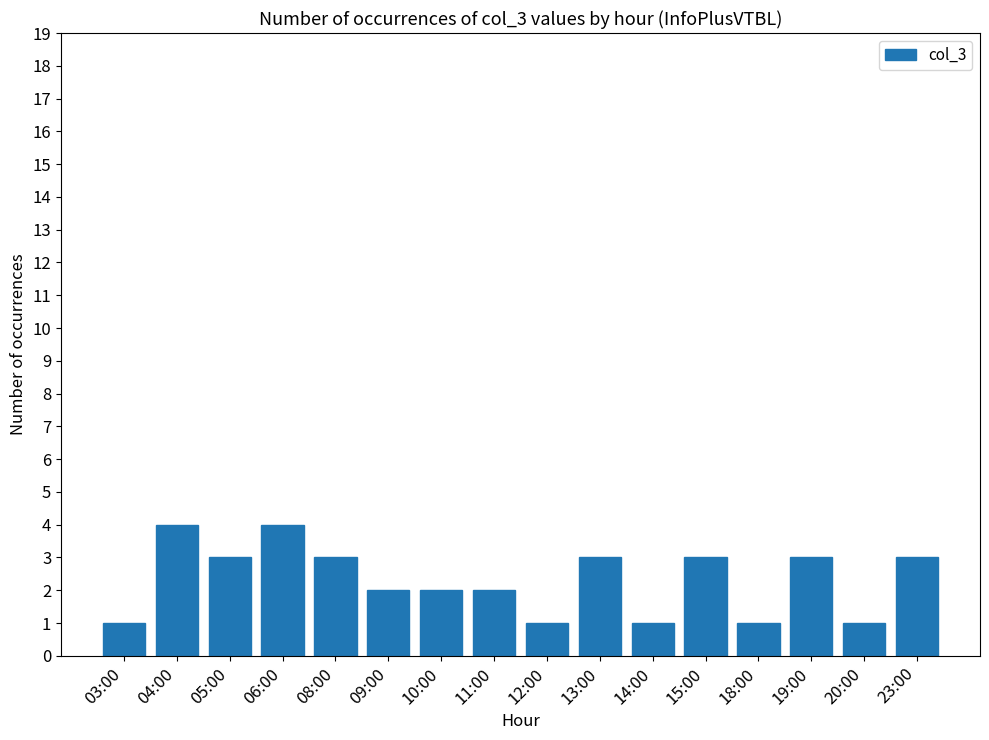

How many categories are shown in the chart?

16